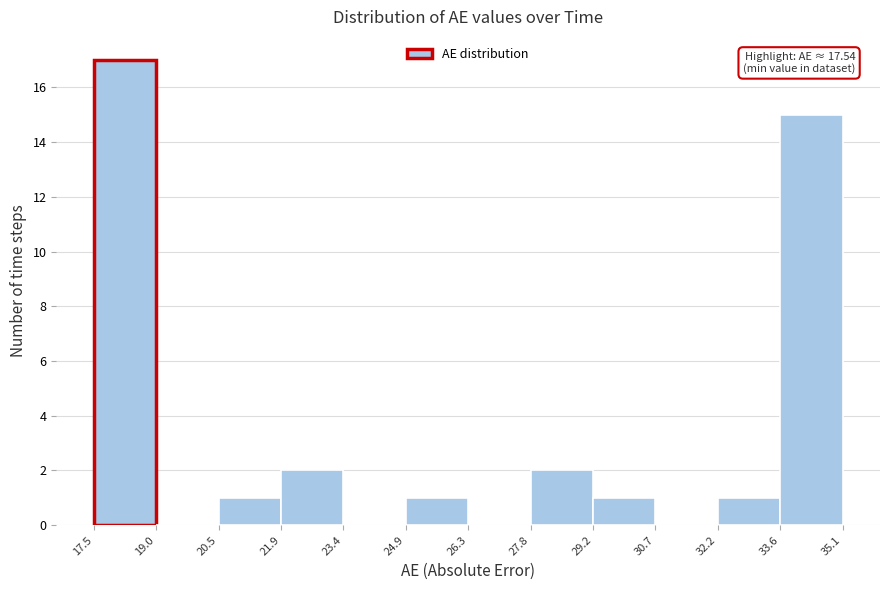

Which range on the x-axis has the tallest bar?

17.5 to 19.0